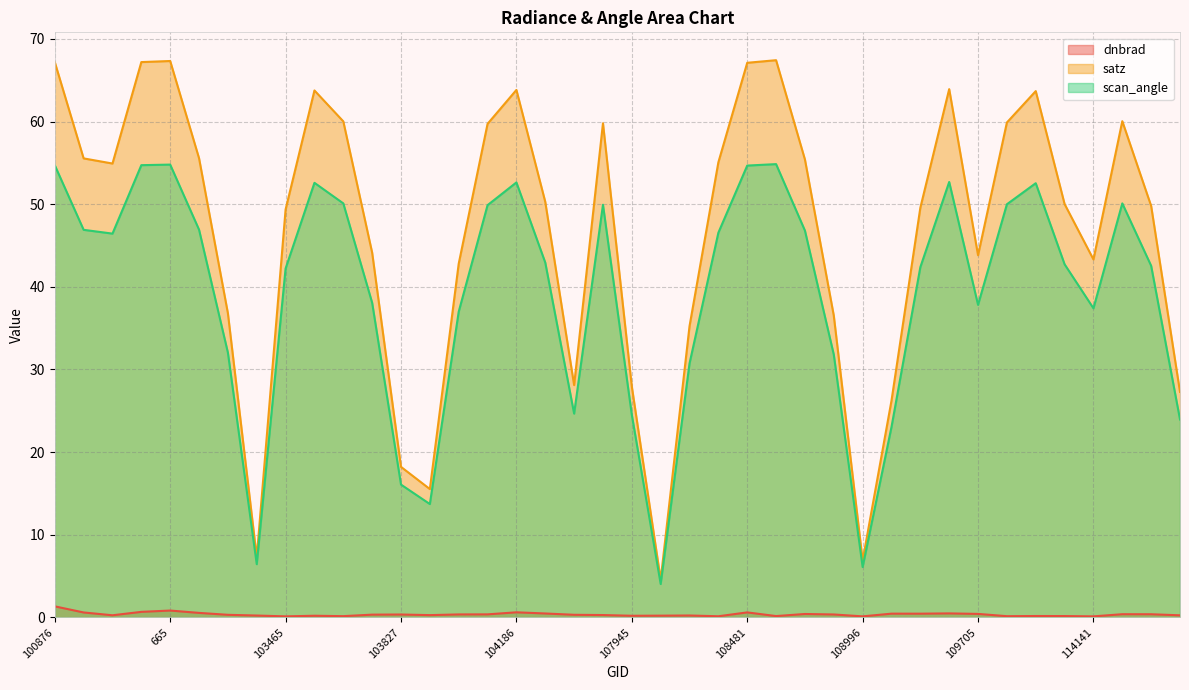

At which category does scan_angle reach its first local valley?

102861